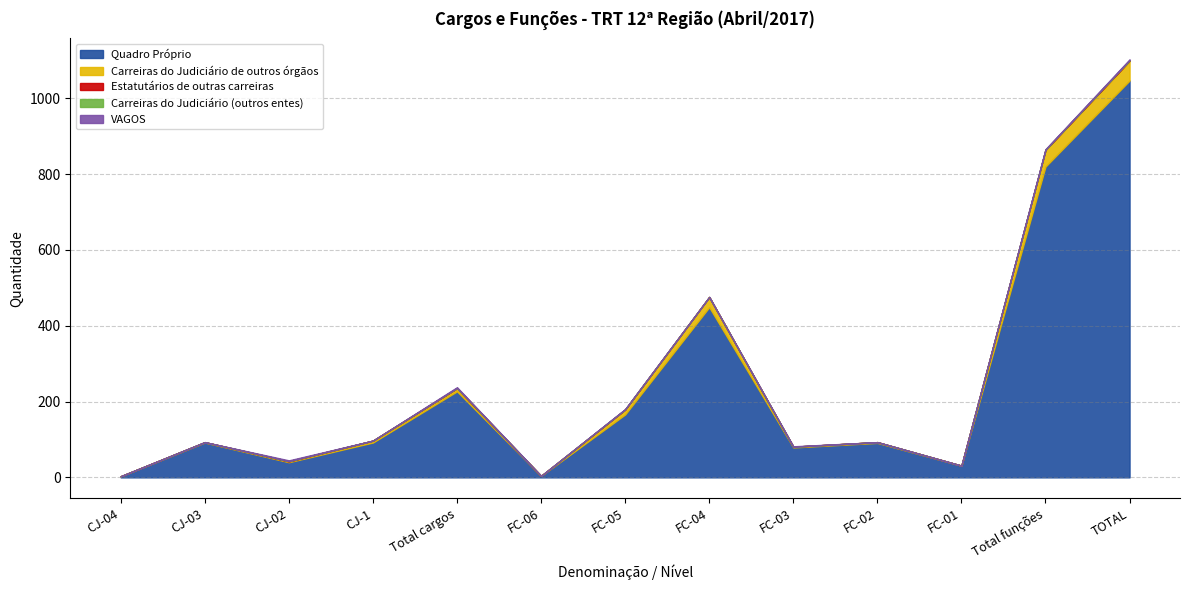

Count the Estatutários de outras carreiras values in the range 0 to 1.

13